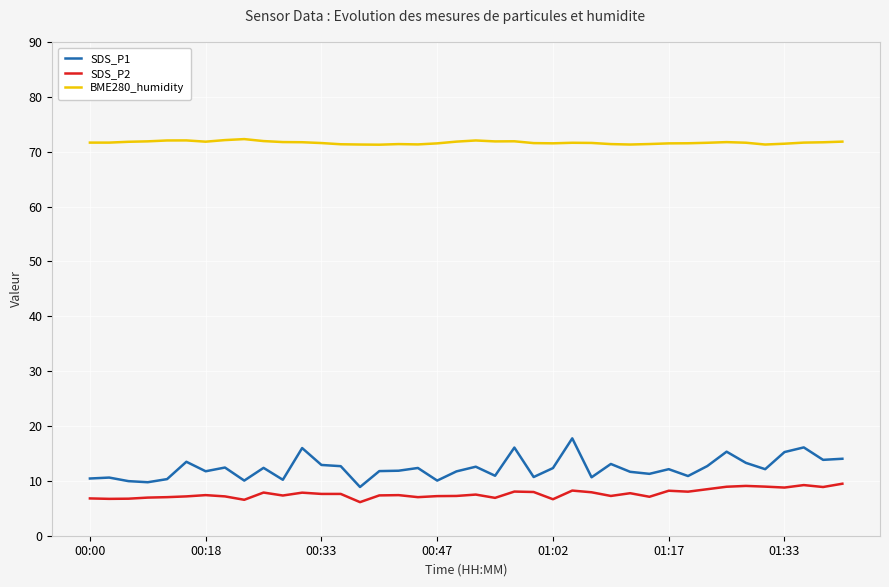

True or false: SDS_P1 has more than 2 points higher than both neighbors.

True